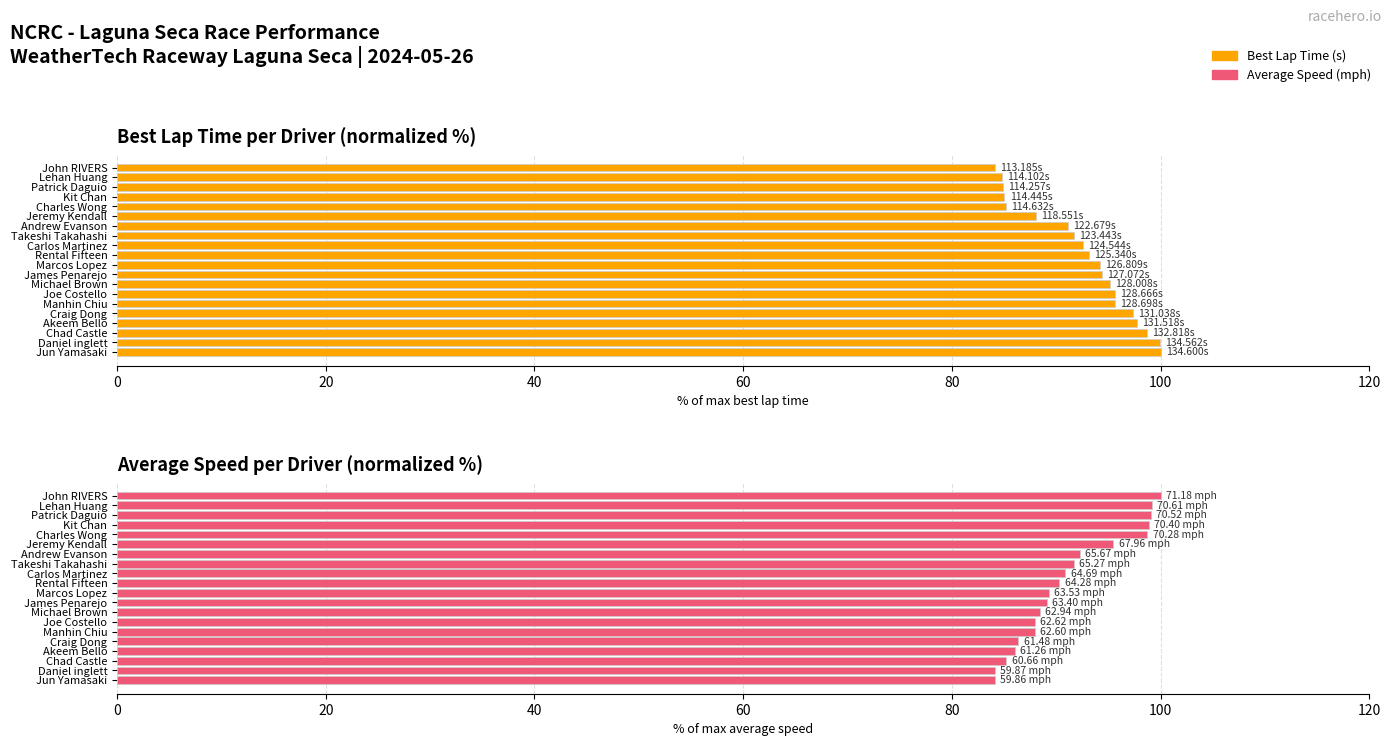

What is the difference between the maximum and minimum values in the Best Lap Time (s) series?

15.9